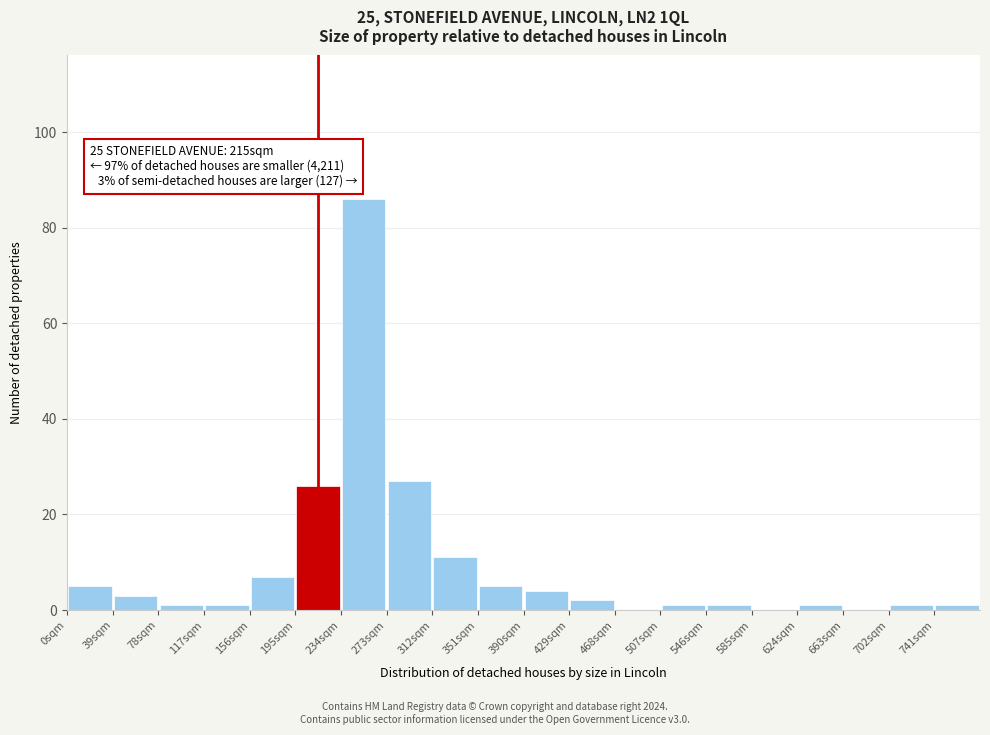

Which range on the x-axis has the tallest bar?

234 to 273